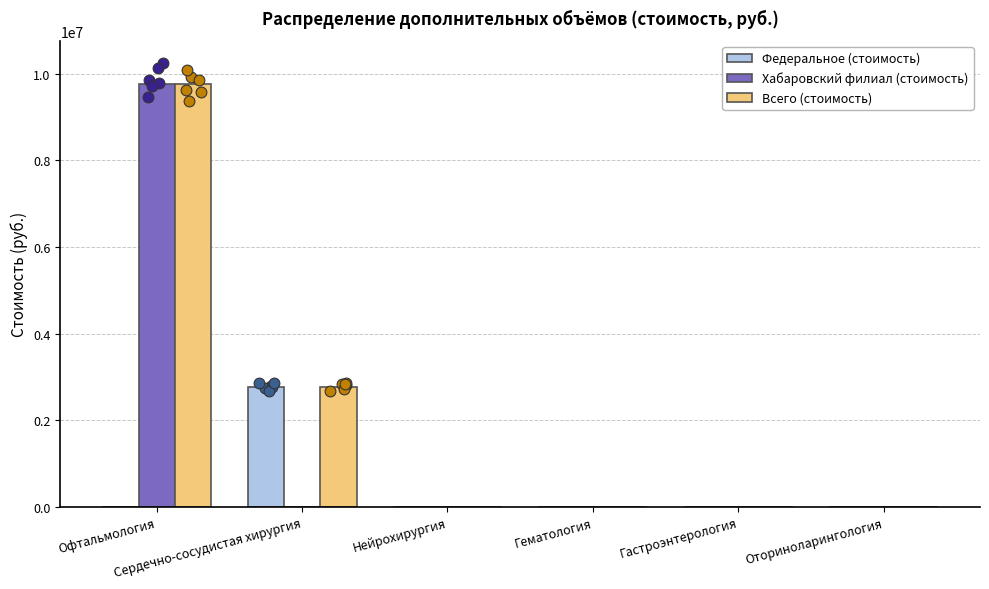

Which series has the largest total across all categories?

Всего (стоимость)